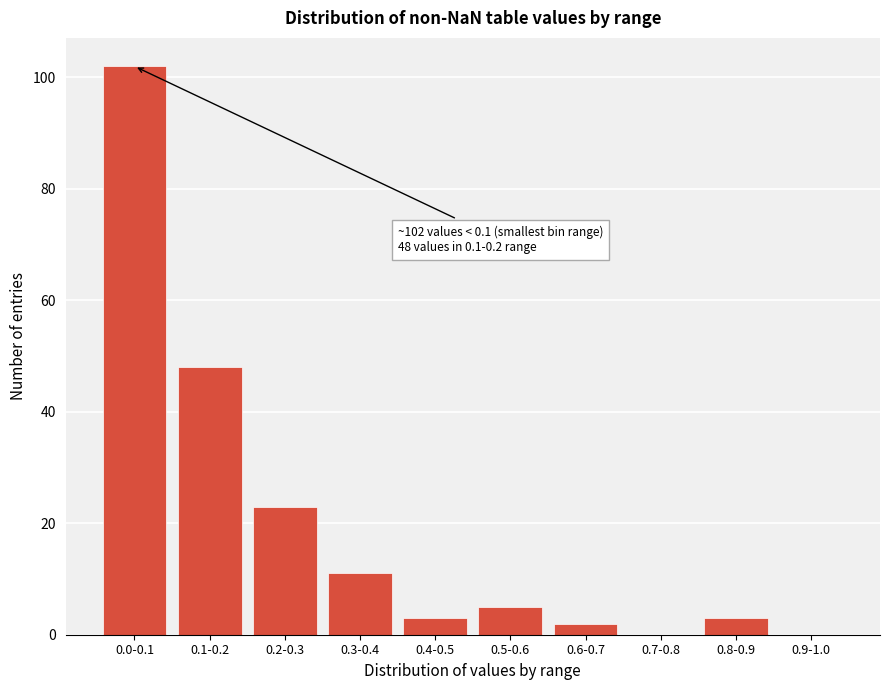

Reading right to left, extract all data points from this chart.

0.9-1.0=0	0.8-0.9=3	0.7-0.8=0	0.6-0.7=2	0.5-0.6=5	0.4-0.5=3	0.3-0.4=11	0.2-0.3=23	0.1-0.2=48	0.0-0.1=102